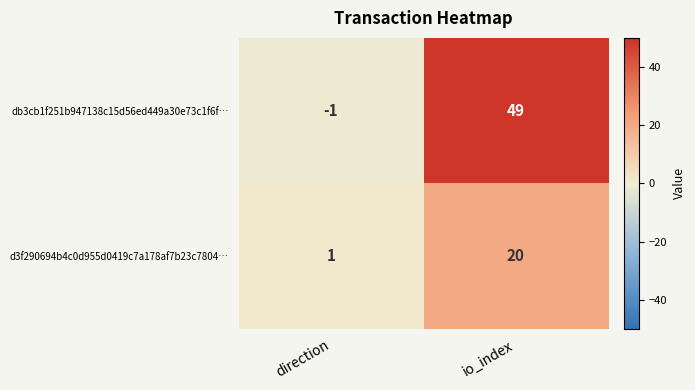

What is the average value of the db3cb1f251b947138c15d56ed449a30e73c1f6f… series?

24